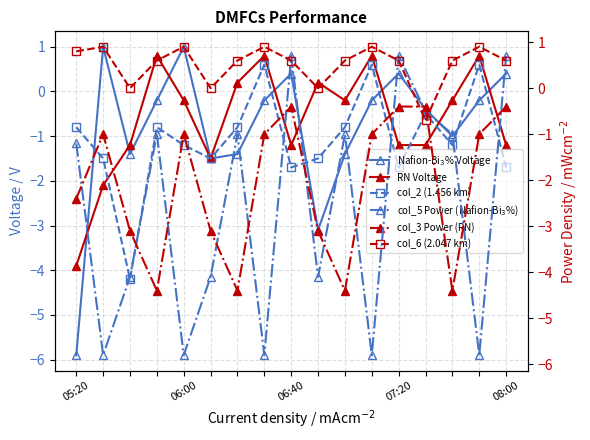

True or false: col_2 (1.456 km) has more than 0 interior local peaks.

True